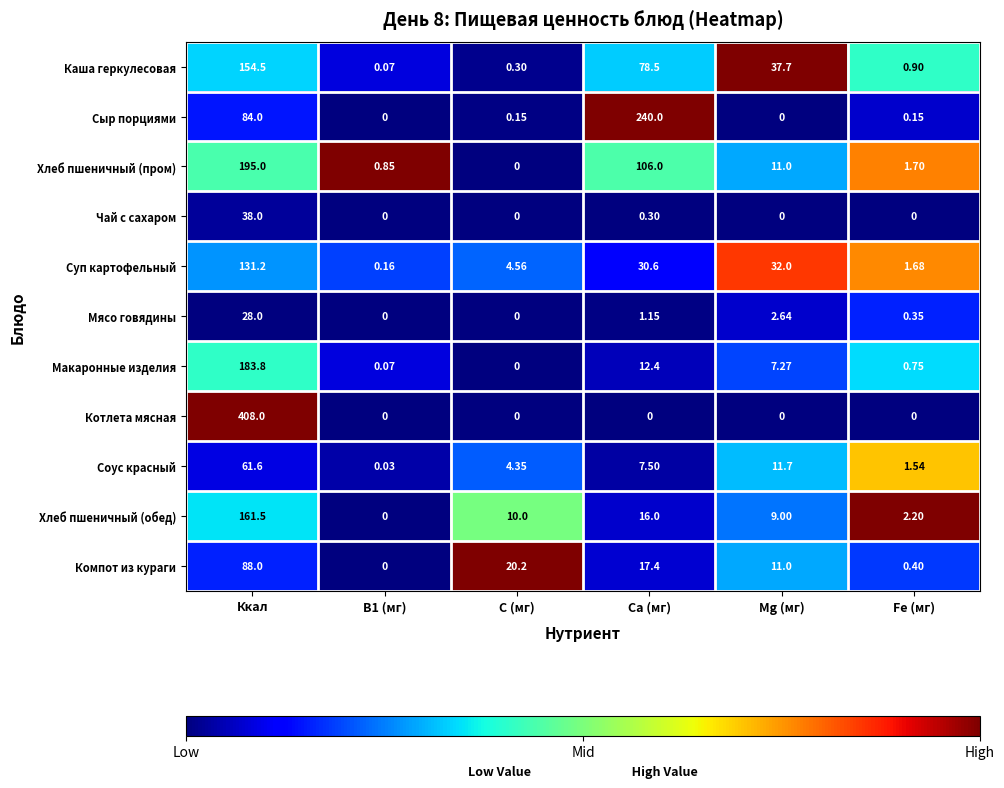

Which series has the largest range (max minus min)?

Котлета мясная